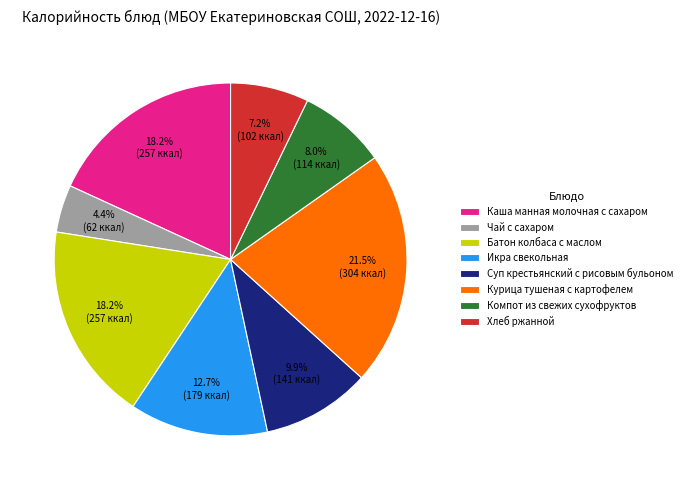

Between Чай с сахаром and Суп крестьянский с рисовым бульоном, which is larger?

Суп крестьянский с рисовым бульоном